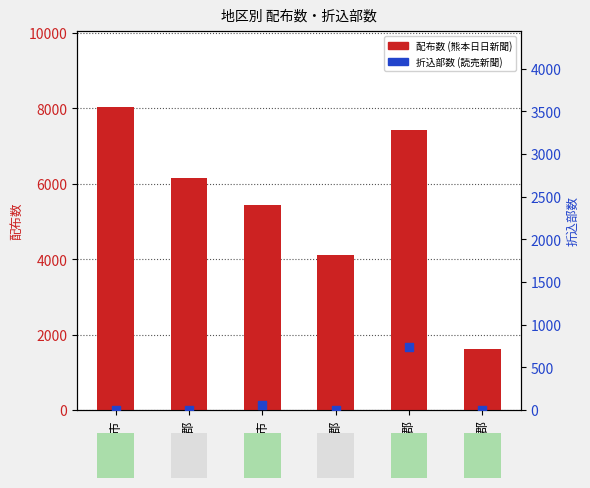

Which series has the largest total across all categories?

配布数 (熊本日日新聞)